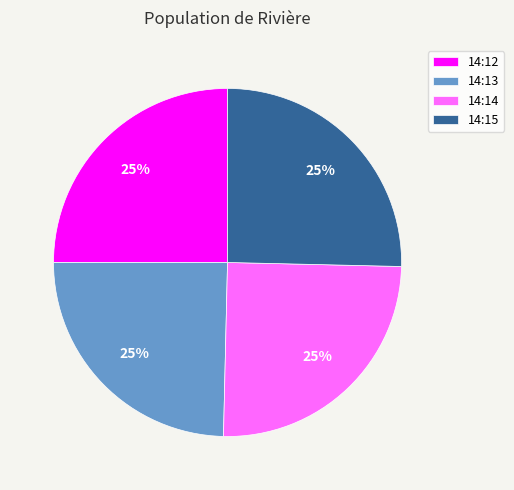

To the nearest percent, what portion does 14:12 represent?

25%